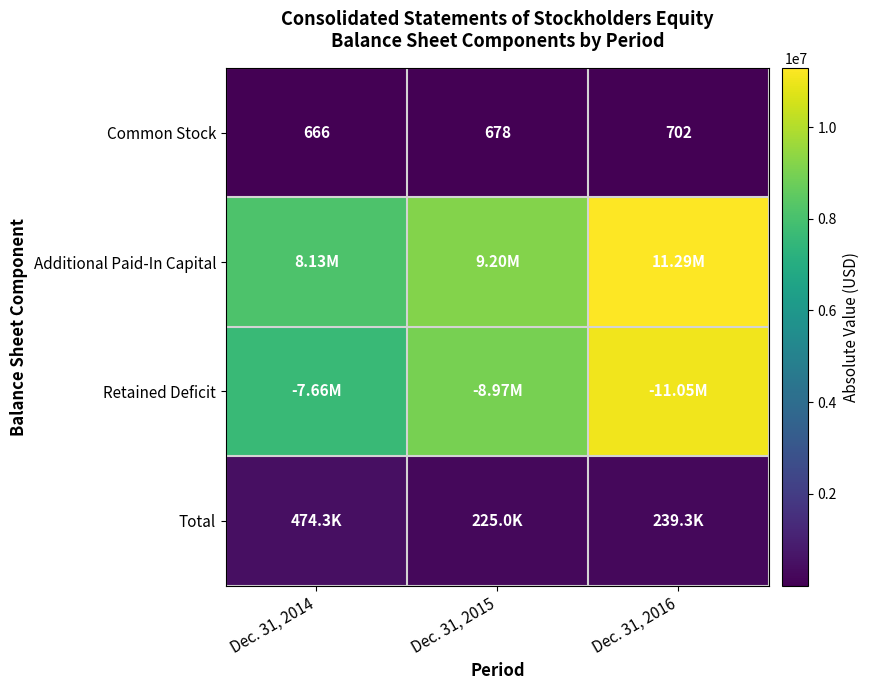

What is the average value of the Common Stock series?

682